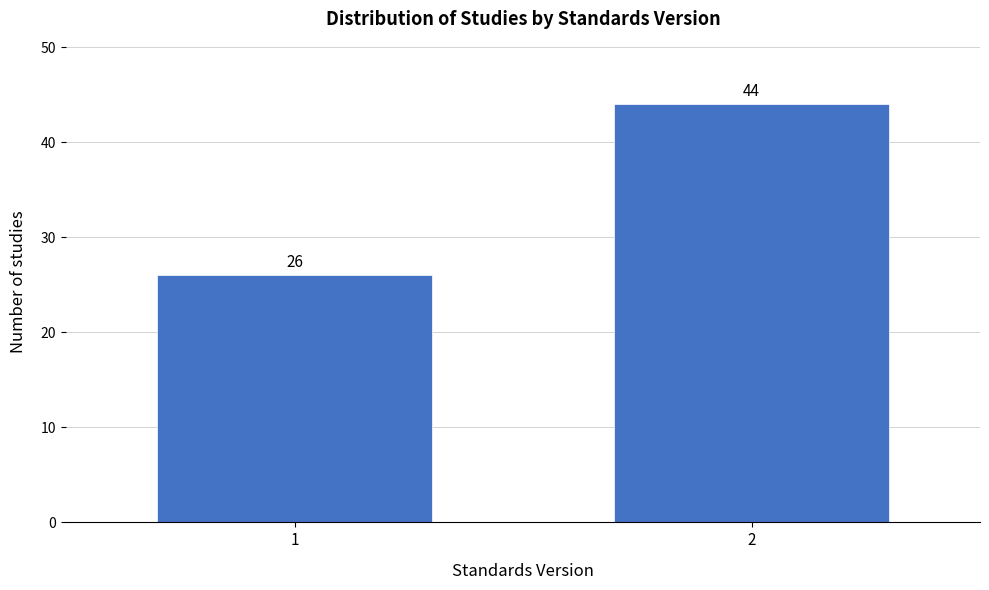

Reading right to left, list all the values displayed in this chart.

2=44	1=26